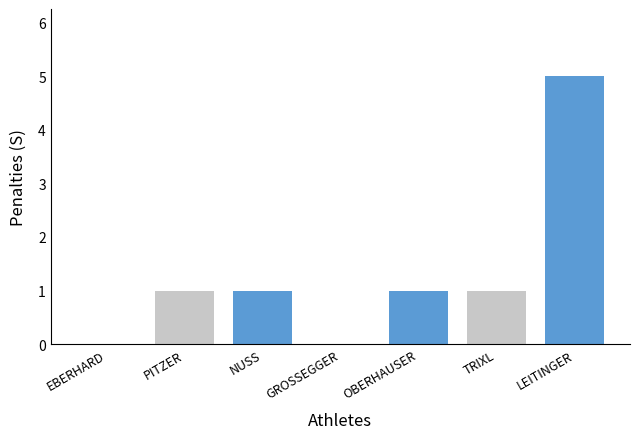

The value at GROSSEGGER is 2. True or false?

False